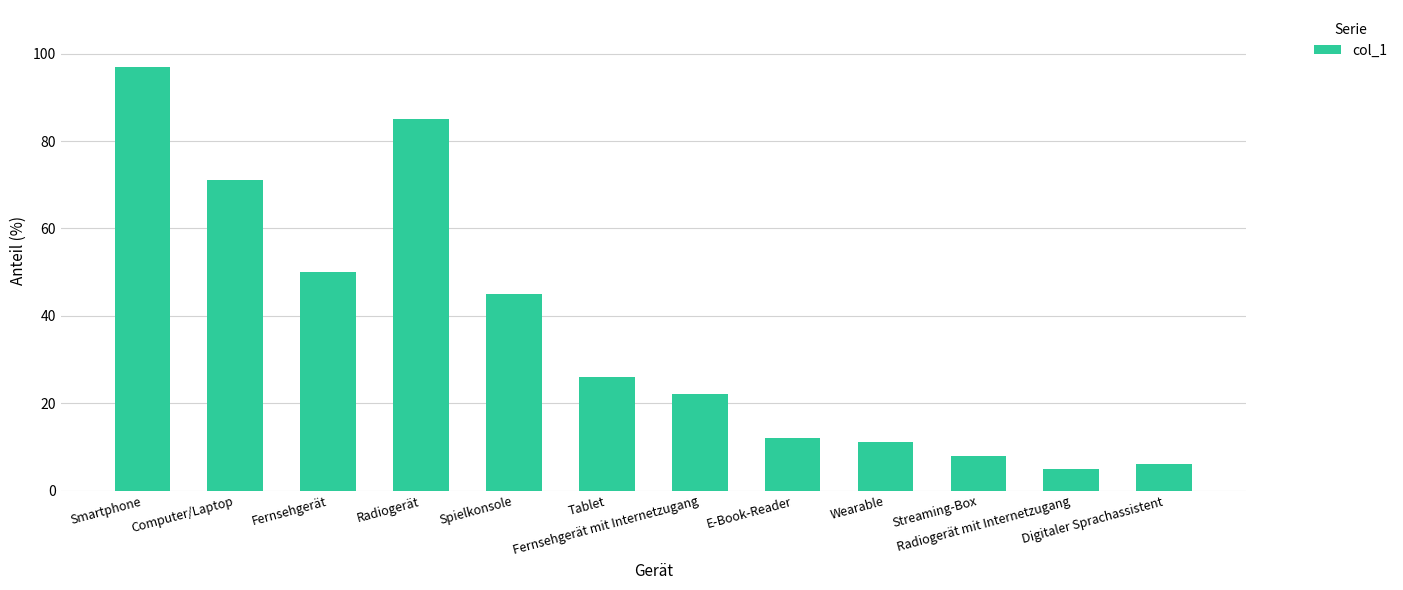

Reading left to right, what are all the values shown in this chart?

Smartphone=97	Computer/Laptop=71	Fernsehgerät=50	Radiogerät=85	Spielkonsole=45	Tablet=26	Fernsehgerät mit Internetzugang=22	E-Book-Reader=12	Wearable=11	Streaming-Box=8	Radiogerät mit Internetzugang=5	Digitaler Sprachassistent=6